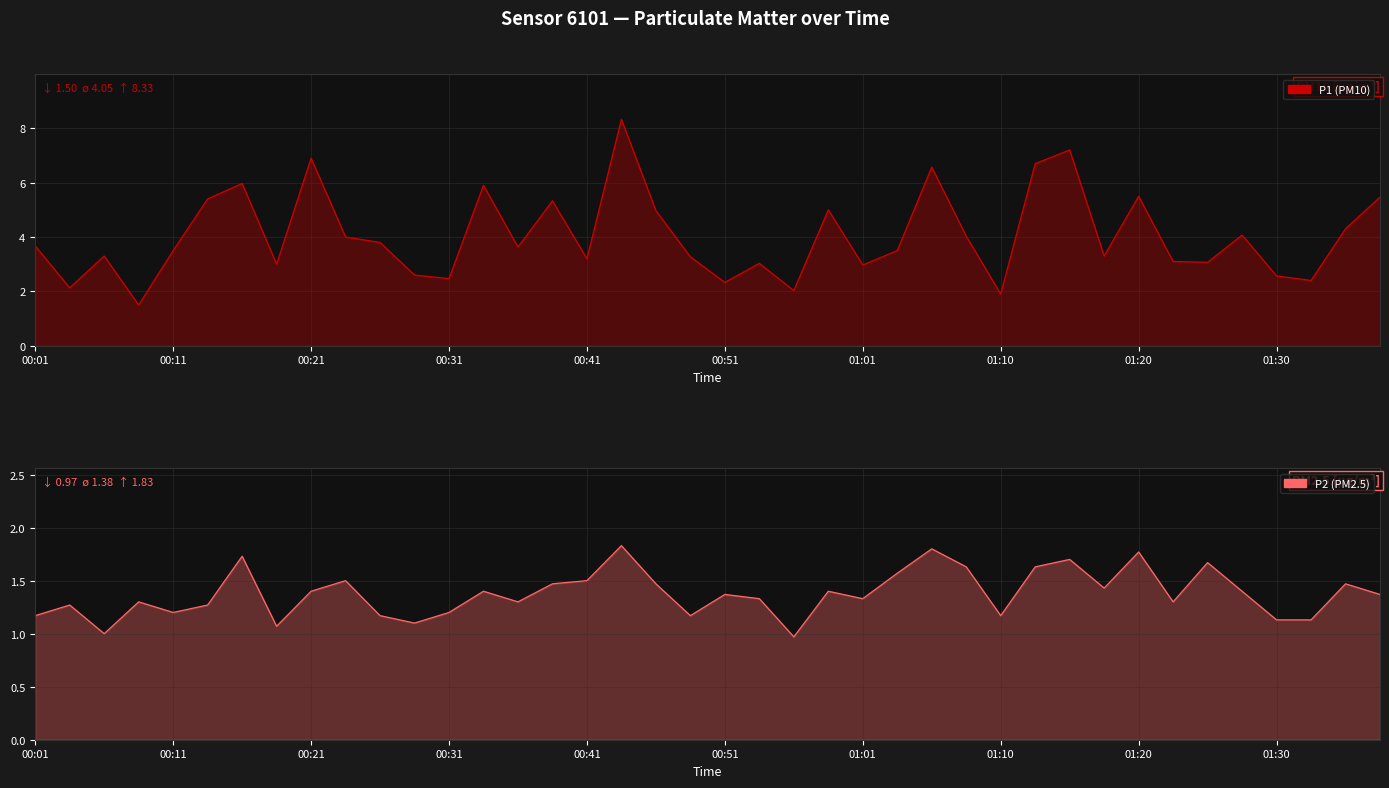

Which series has the largest range (max minus min)?

P1 (PM10) line